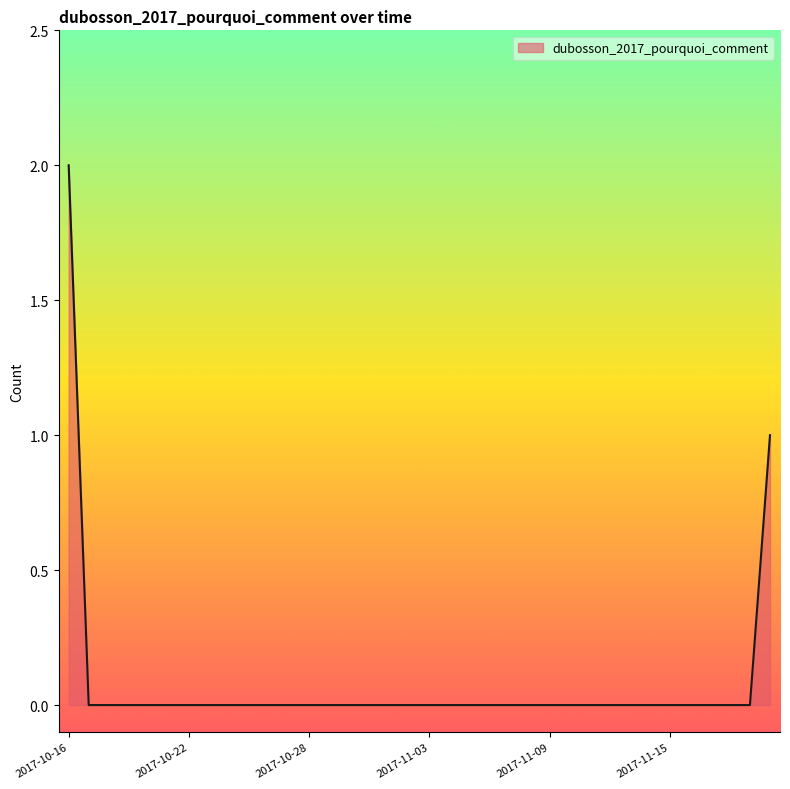

Rank the categories by value from lowest to highest.

2017-10-17, 2017-10-18, 2017-10-19, 2017-10-20, 2017-10-21, 2017-10-22, 2017-10-23, 2017-10-24, 2017-10-25, 2017-10-26, 2017-10-27, 2017-10-28, 2017-10-29, 2017-10-30, 2017-10-31, 2017-11-01, 2017-11-02, 2017-11-03, 2017-11-04, 2017-11-05, 2017-11-06, 2017-11-07, 2017-11-08, 2017-11-09, 2017-11-10, 2017-11-11, 2017-11-12, 2017-11-13, 2017-11-14, 2017-11-15, 2017-11-16, 2017-11-17, 2017-11-18, 2017-11-19, 2017-11-20, 2017-10-16